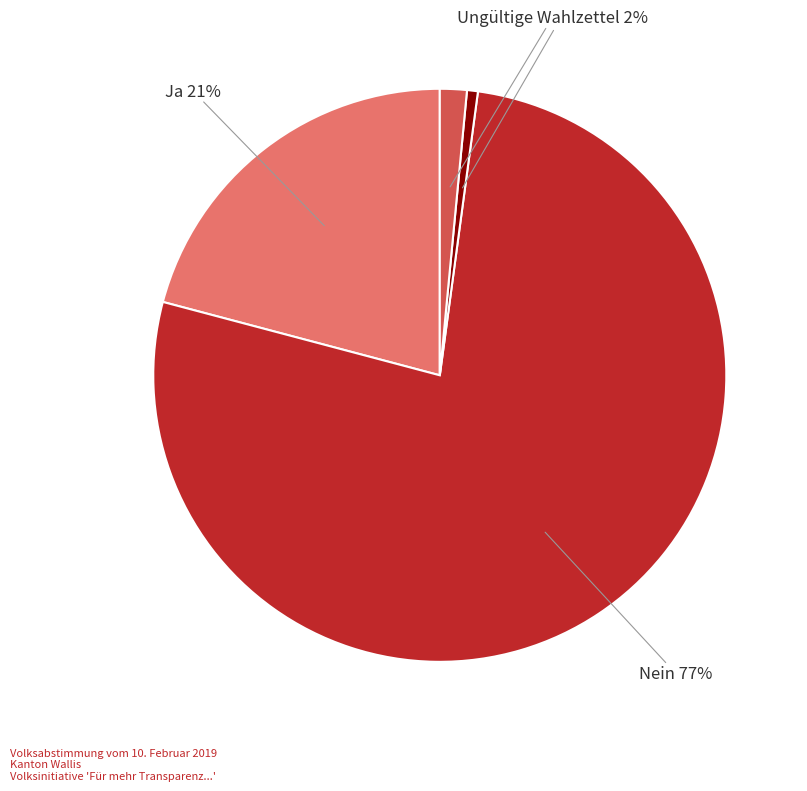

Which category has the smallest portion of the pie?

Leere Wahlzettel